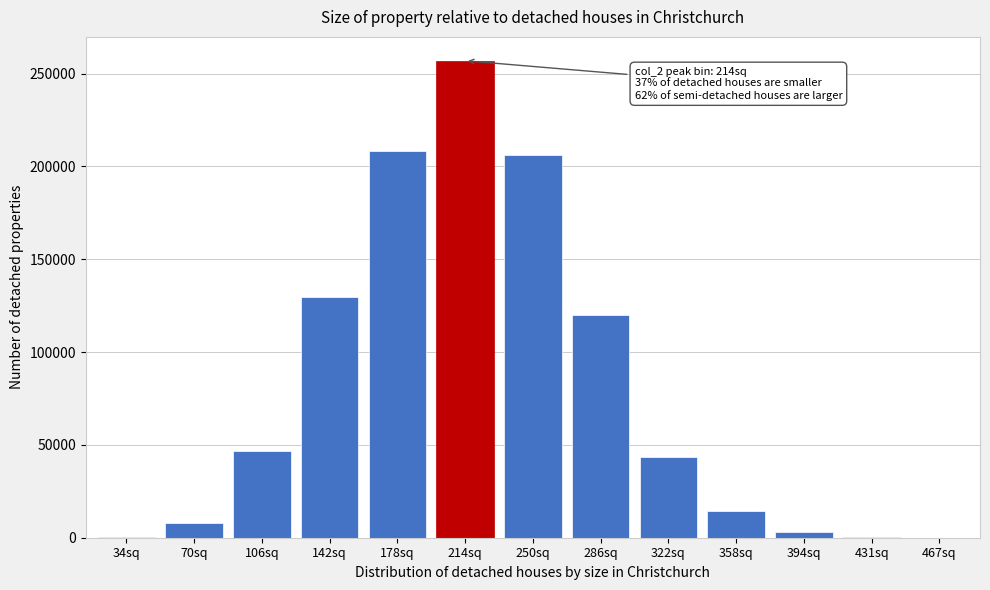

At which category does the chart reach its peak across all series?

214sq